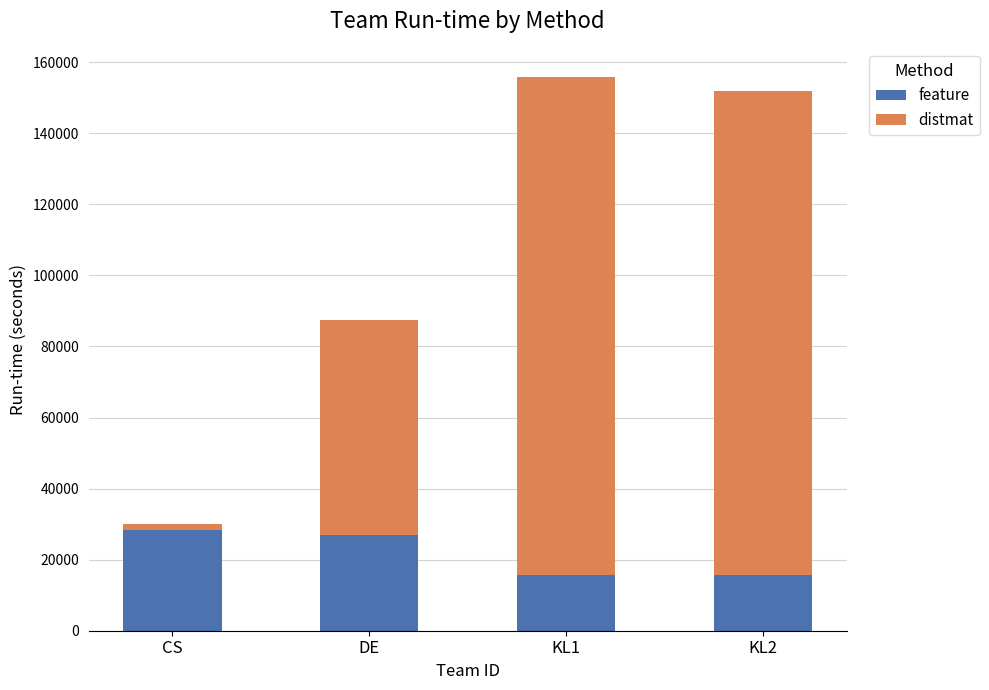

At which category is the sum across all series the highest?

KL1